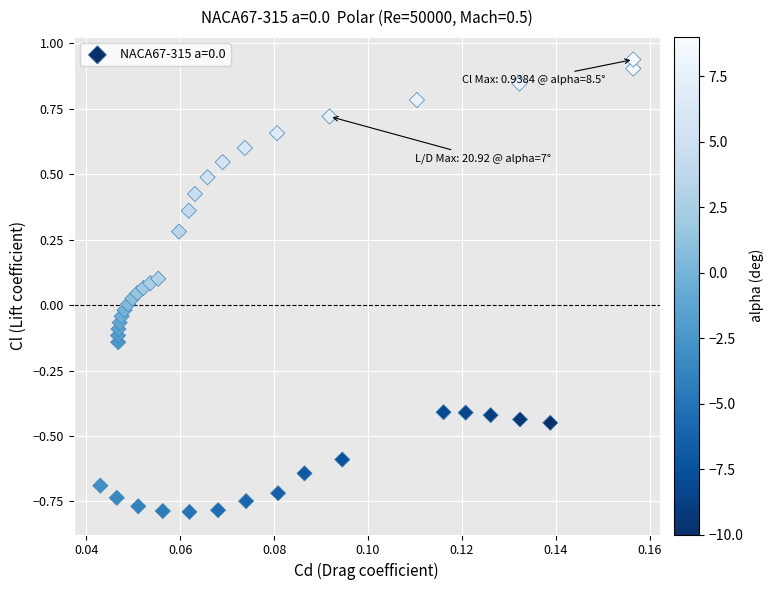

What is the range of Y values (max minus min)?

1.7